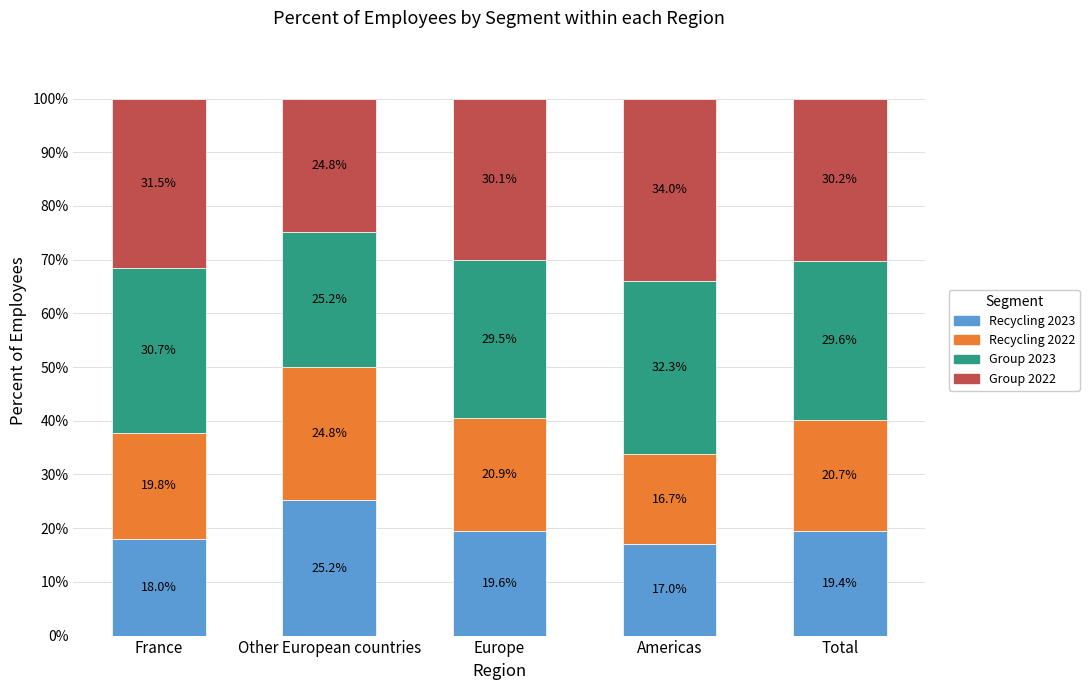

True or false: Recycling 2023 has a value of 25.2 at Other European countries.

True